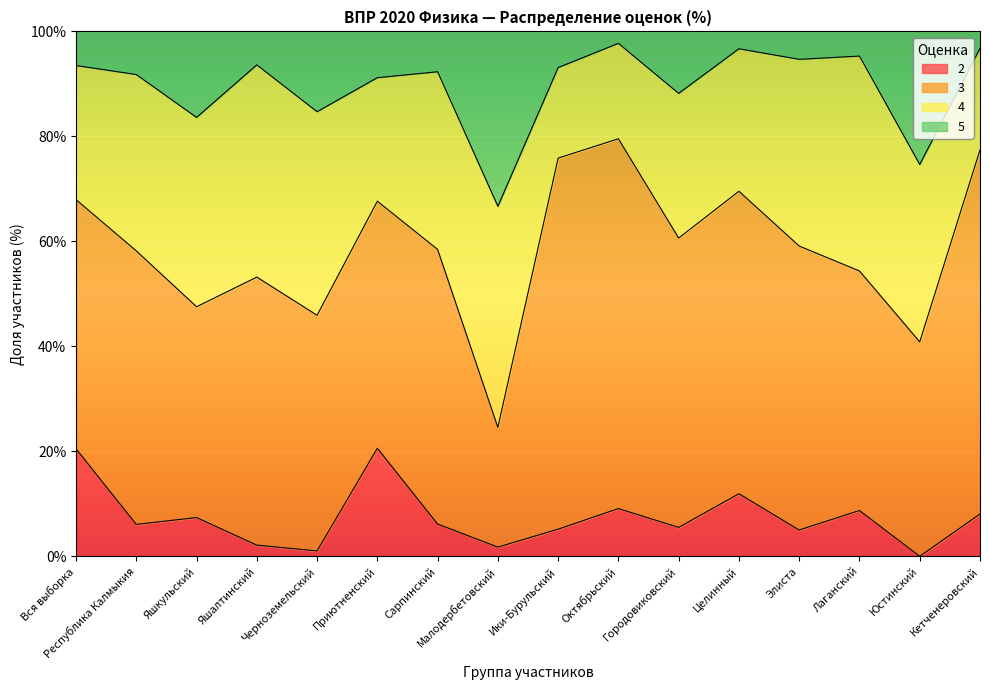

What is the total value across all series at Республика Калмыкия?

100.0